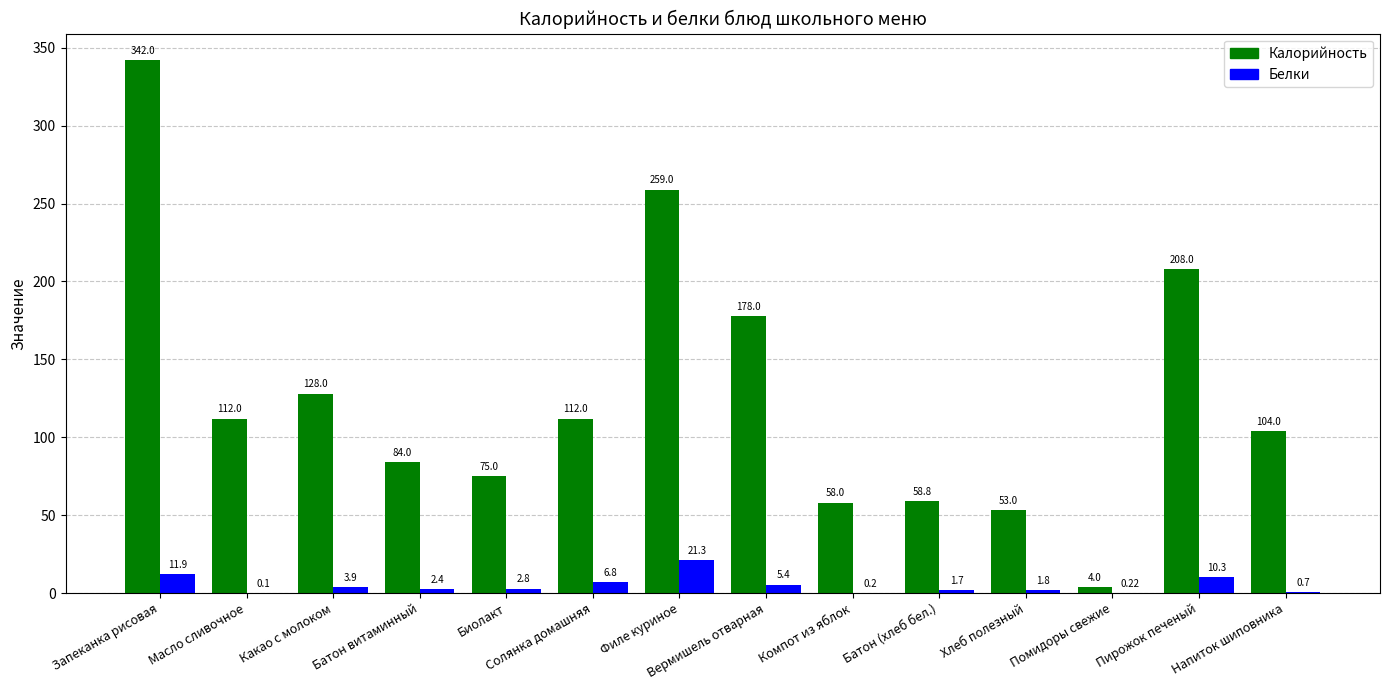

At which category is the sum across all series the highest?

Запеканка рисовая